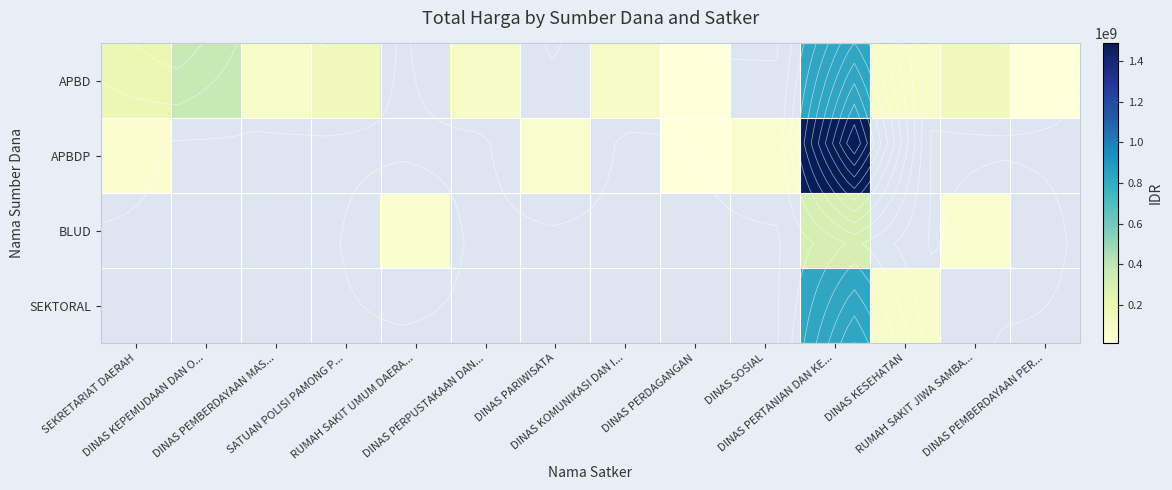

Is it true that APBDP equals 65000000.0 at DINAS SOSIAL?

True